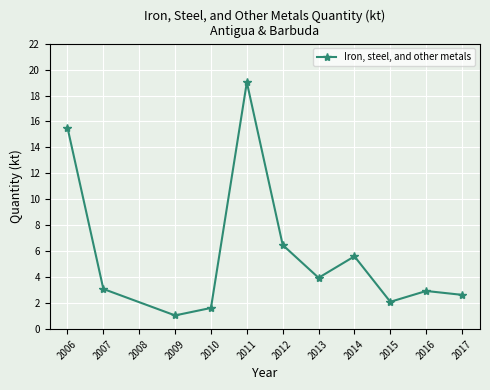

True or false: the data shows 9.2 at 2012.

False